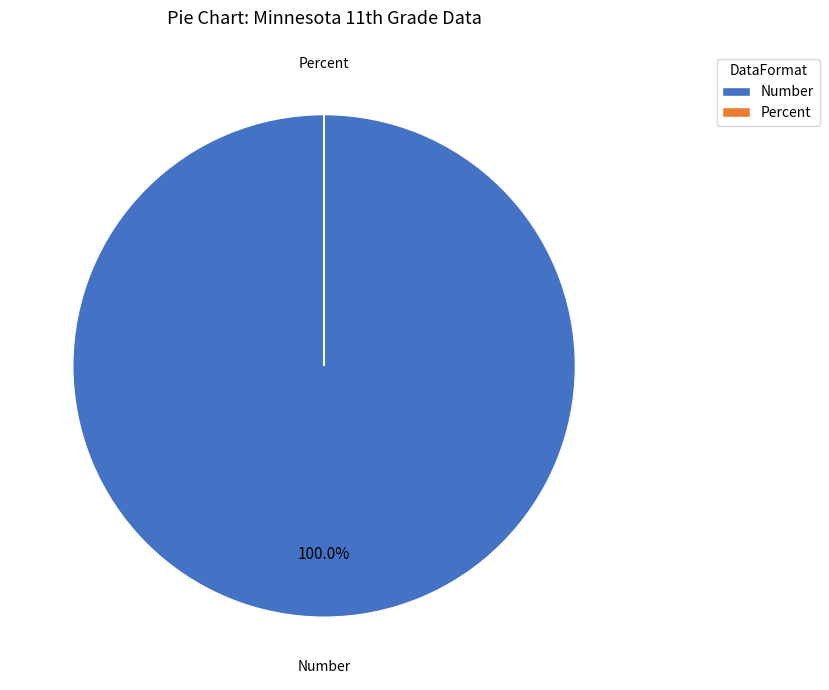

Is there a majority slice in this chart?

Yes